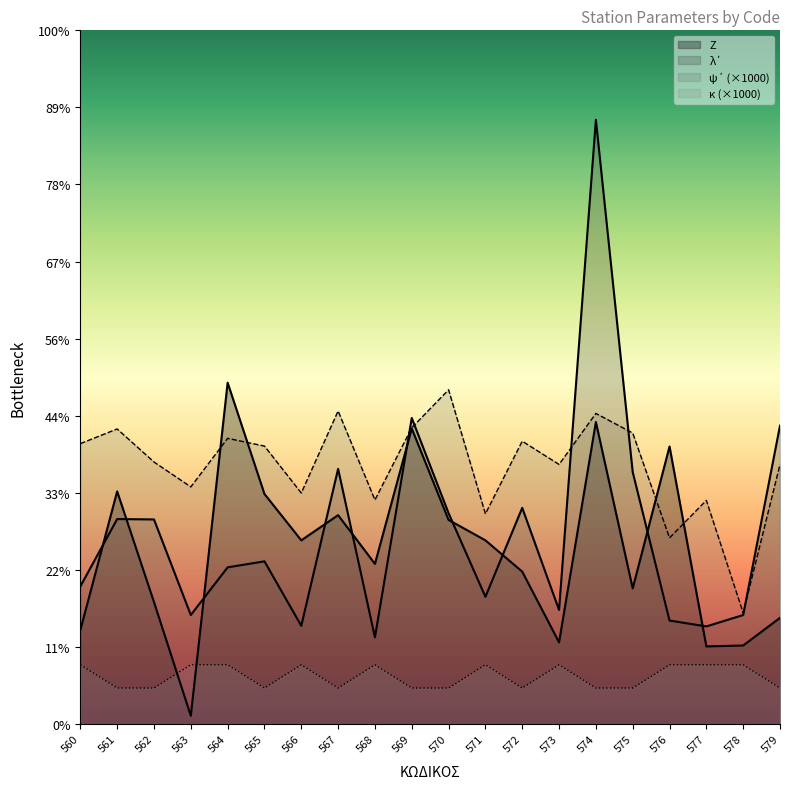

What is the difference between the k values at 569 and 578?

57.0